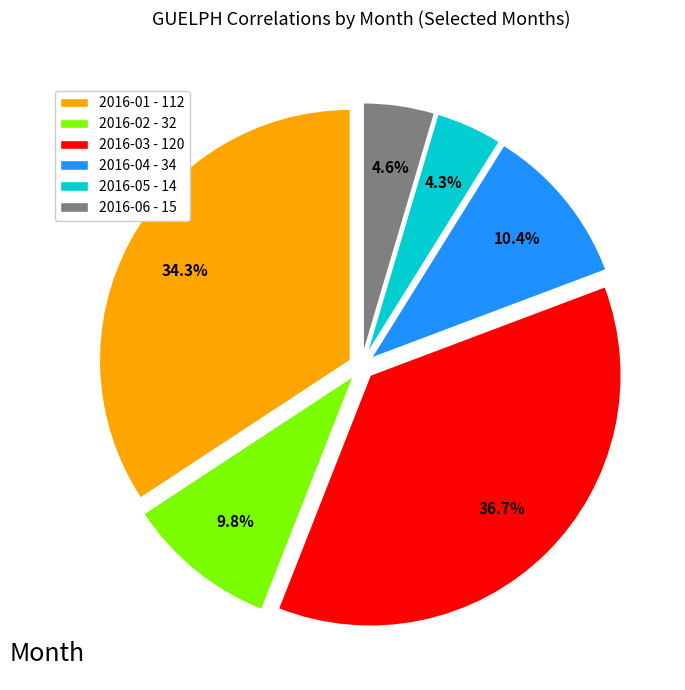

What percentage is the 2016-01 slice, to the nearest percent?

34%